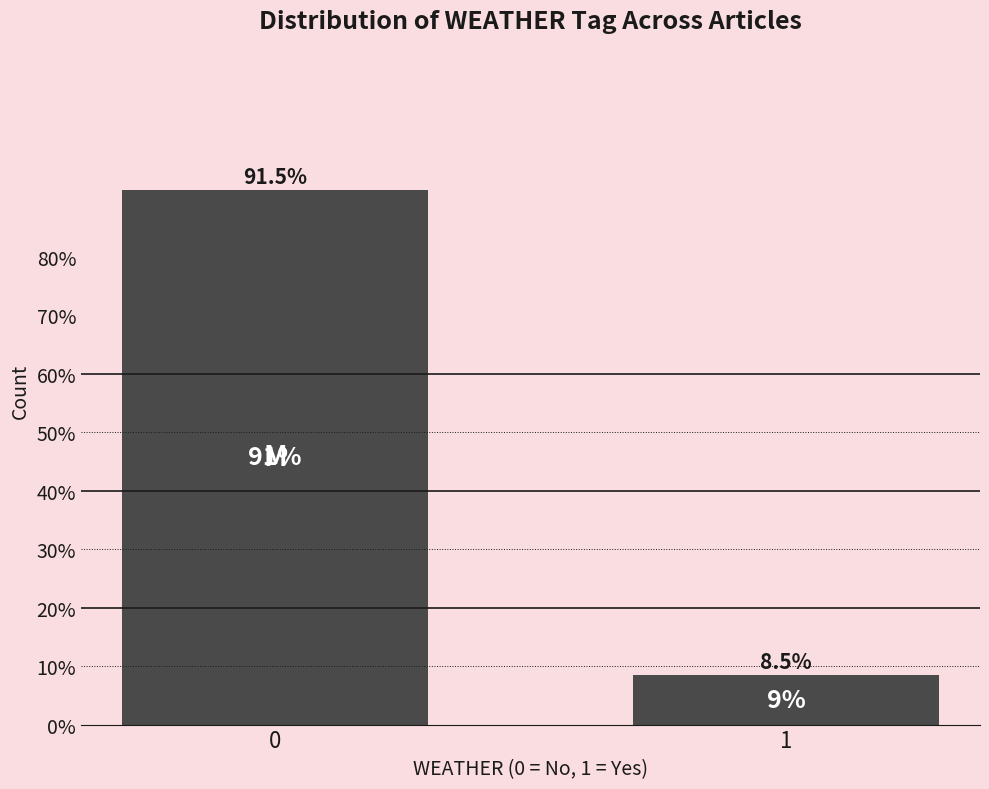

Reading right to left, list all the values displayed in this chart.

8.5	91.5